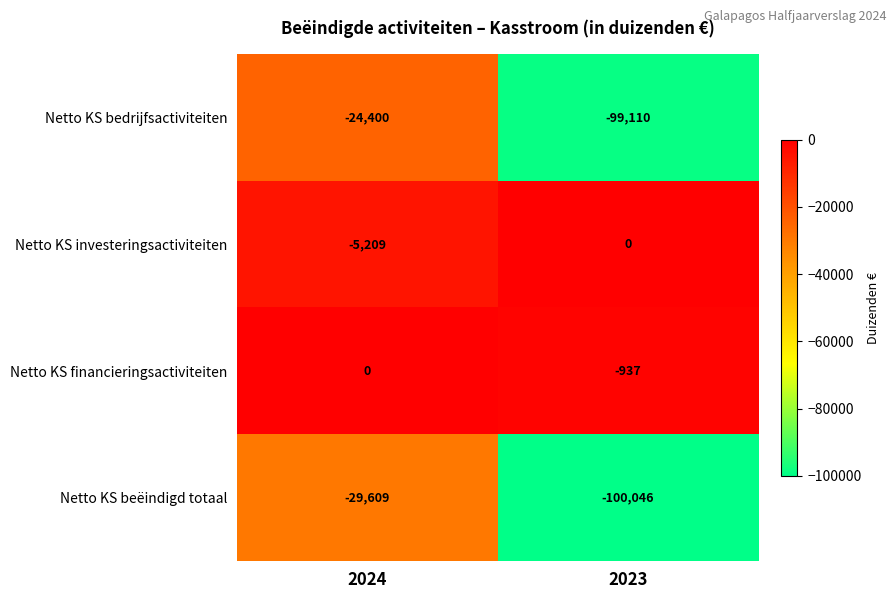

True or false: Netto KS bedrijfsactiviteiten has a value of -24400 at 2024.

True